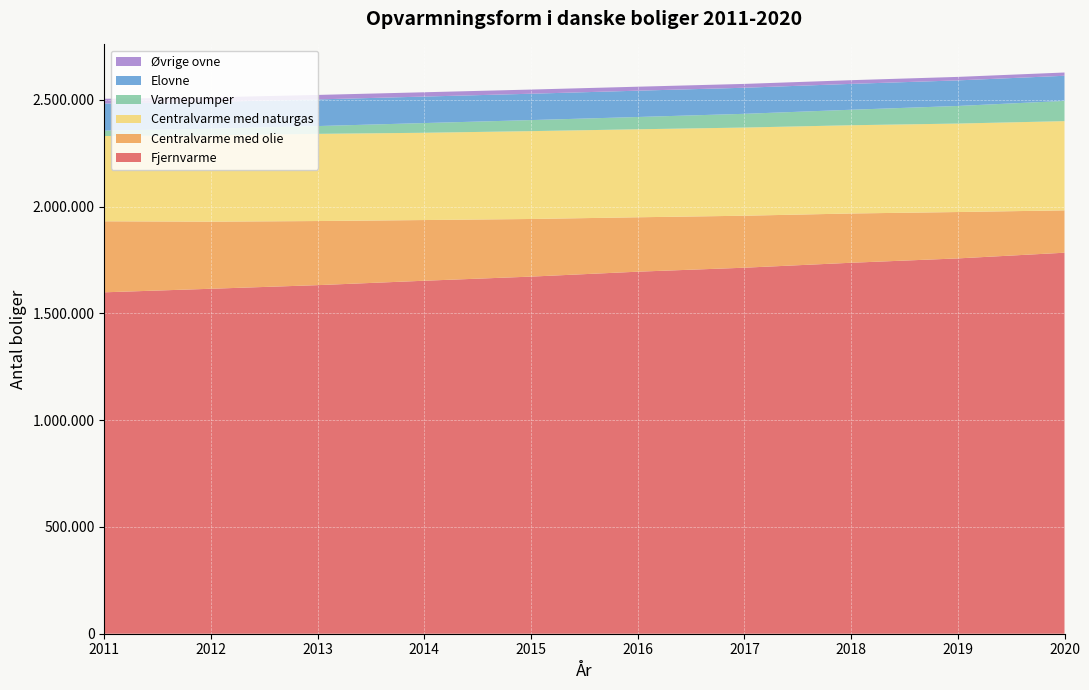

Reading left to right, list all the values displayed in this chart.

Fjernvarme: 1598329	1614934	1631853	1652521	1671822	1694849	1713499	1736668	1757025	1783691
Centralvarme med olie: 332470	314168	300141	284129	269778	254719	243378	230649	217135	198261
Centralvarme med naturgas: 399170	404380	408087	408565	411283	411952	412752	413128	414158	417699
Varmepumper: 25147	30561	36548	45466	51682	57513	64307	72535	82393	94748
Elovne: 127007	125594	124753	124007	123388	123163	122040	121135	119707	117628
Øvrige ovne: 22211	21497	20957	20162	19554	18661	17984	17284	16348	15297